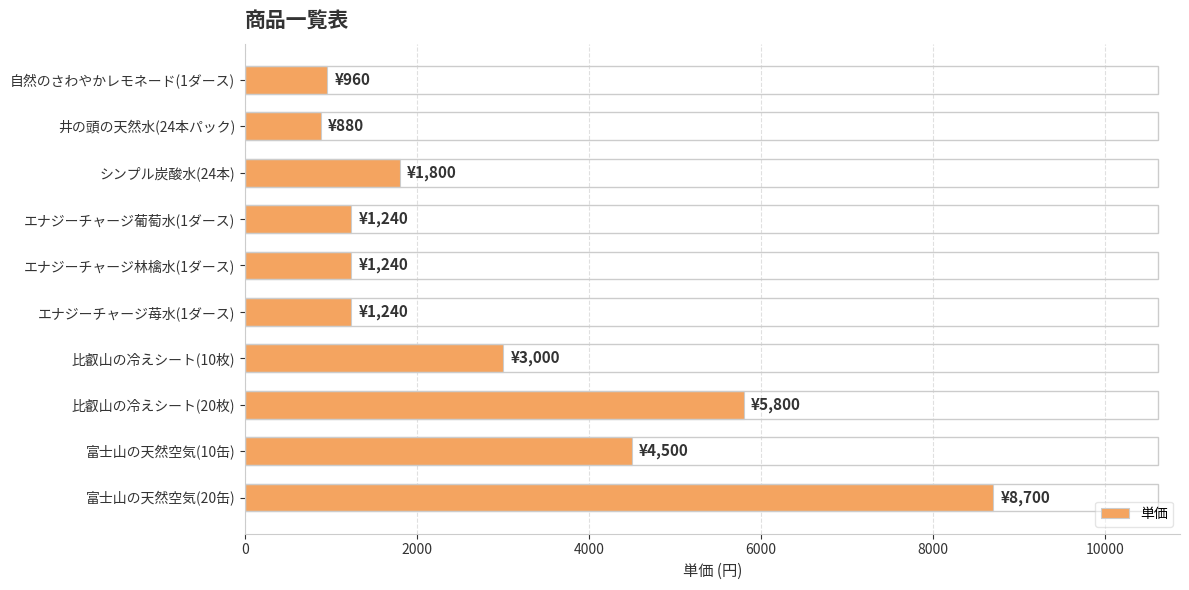

How many bars are there in total?

10